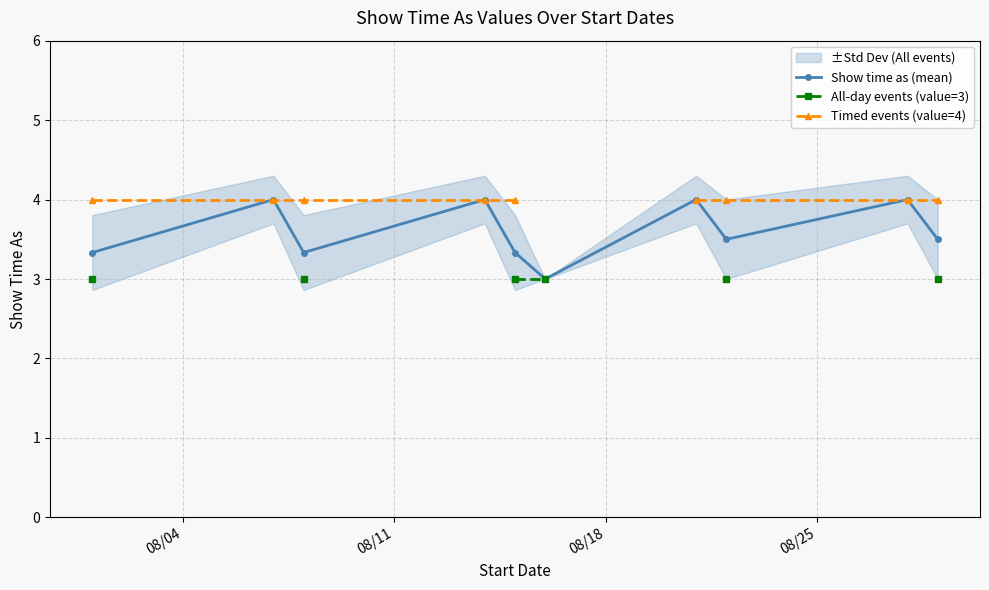

Does the chart have visible grid lines?

Yes